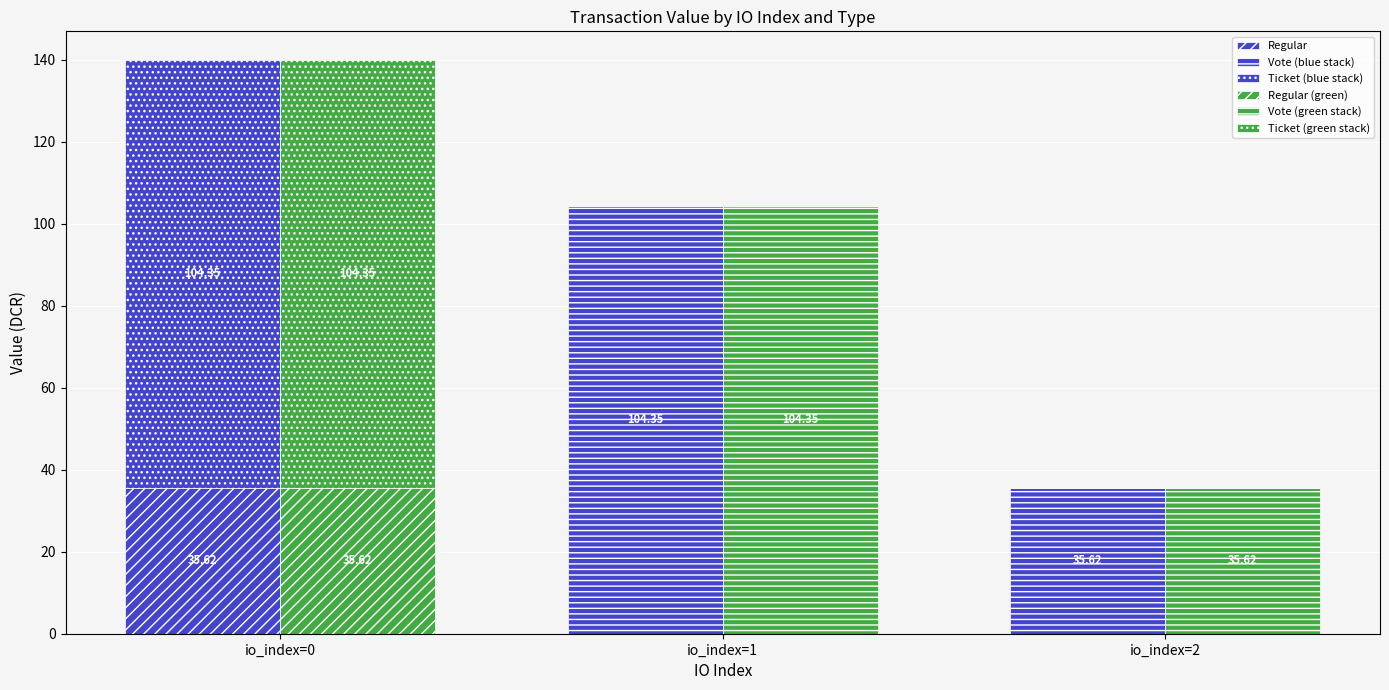

What are all the series names shown in the legend?

Regular, Vote (blue stack), Ticket (blue stack), Regular (green), Vote (green stack), Ticket (green stack)